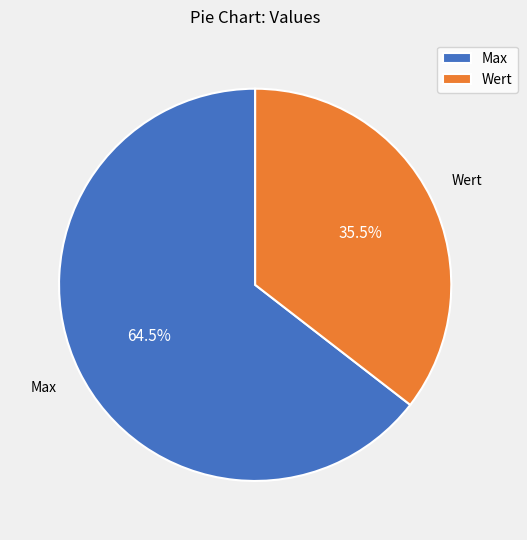

What is the majority slice?

Max